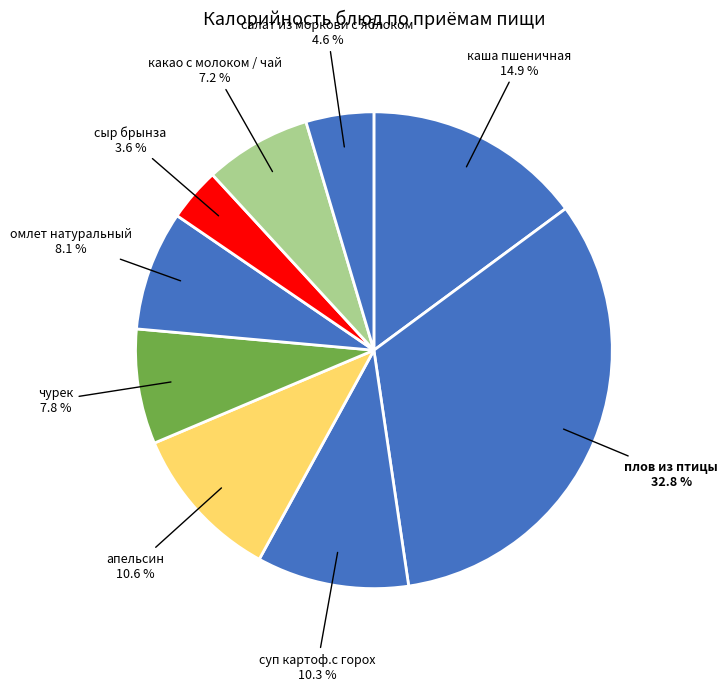

How many slices are in this pie chart?

9